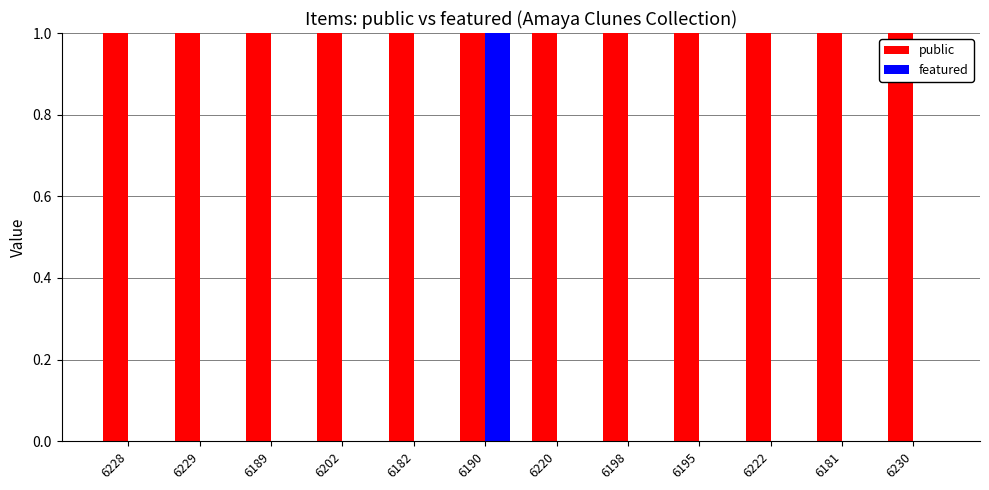

Are the bars grouped side by side (vs. stacked)?

Yes